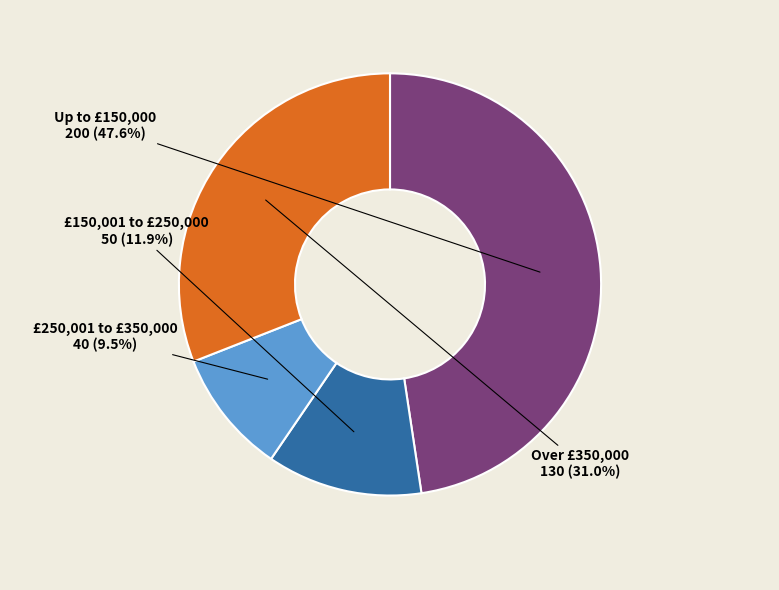

Is there any slice that represents more than half of the pie?

No